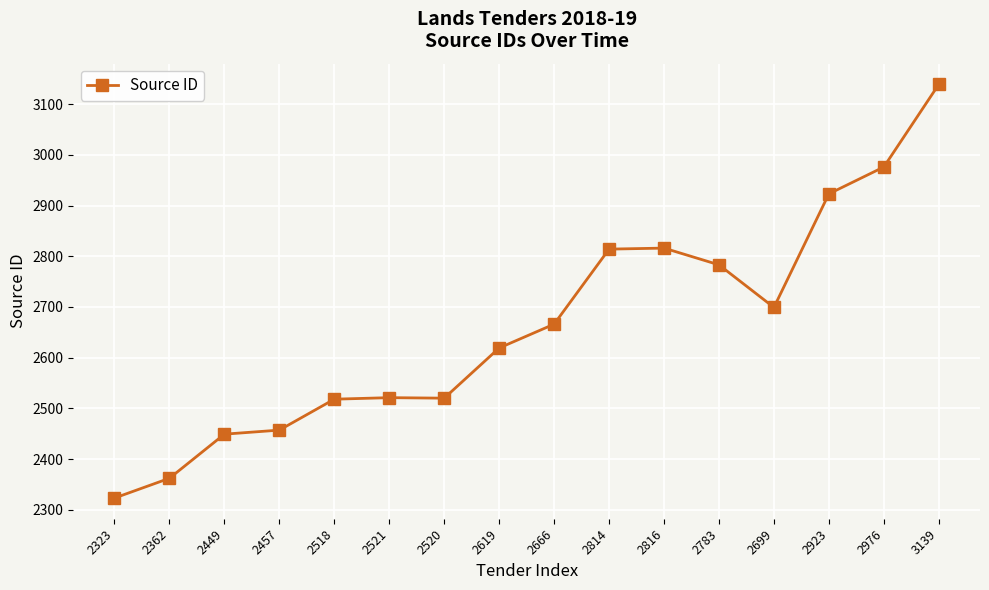

Approximately how many times larger is the value at 2521 compared to 2619?

1.0